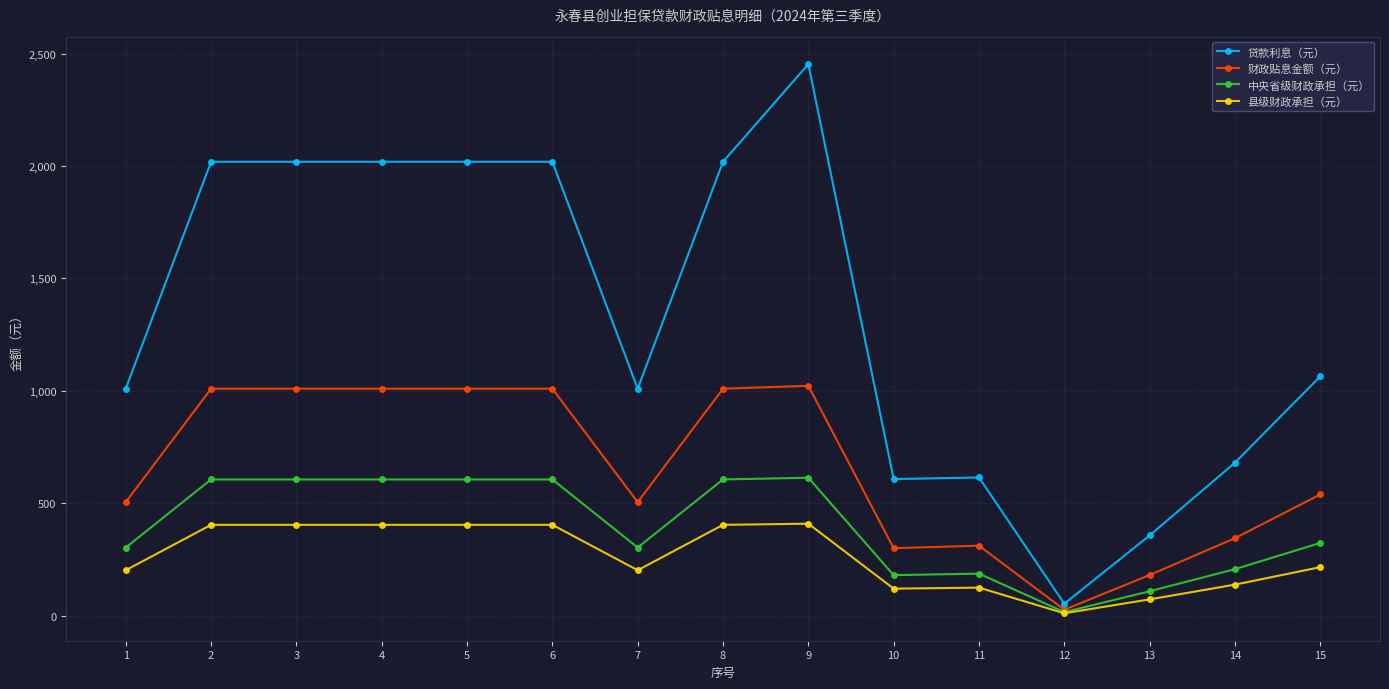

What is the sum of all 财政贴息金额（元） values?

9789.5